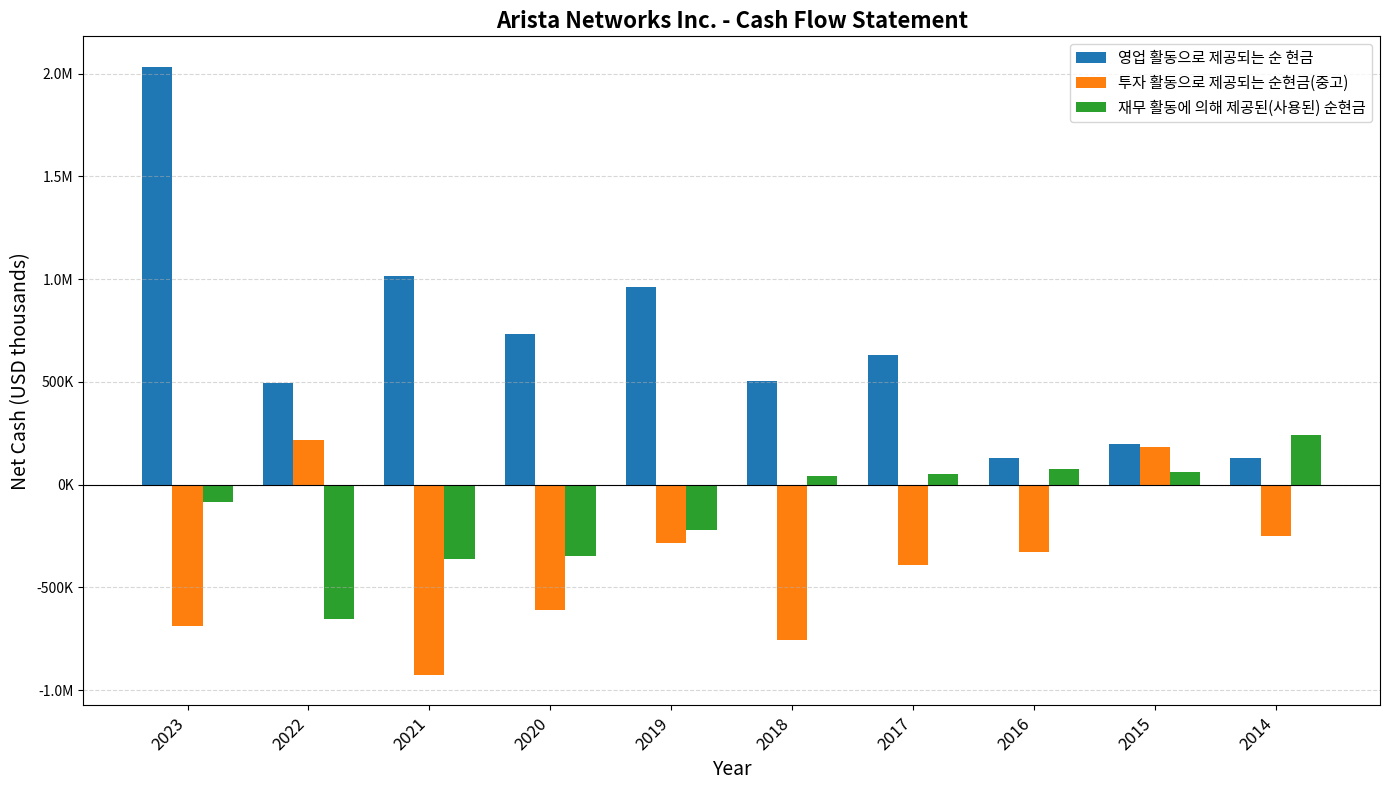

What are all the series names shown in the legend?

영업 활동으로 제공되는 순 현금, 투자 활동으로 제공되는 순현금(중고), 재무 활동에 의해 제공된(사용된) 순현금